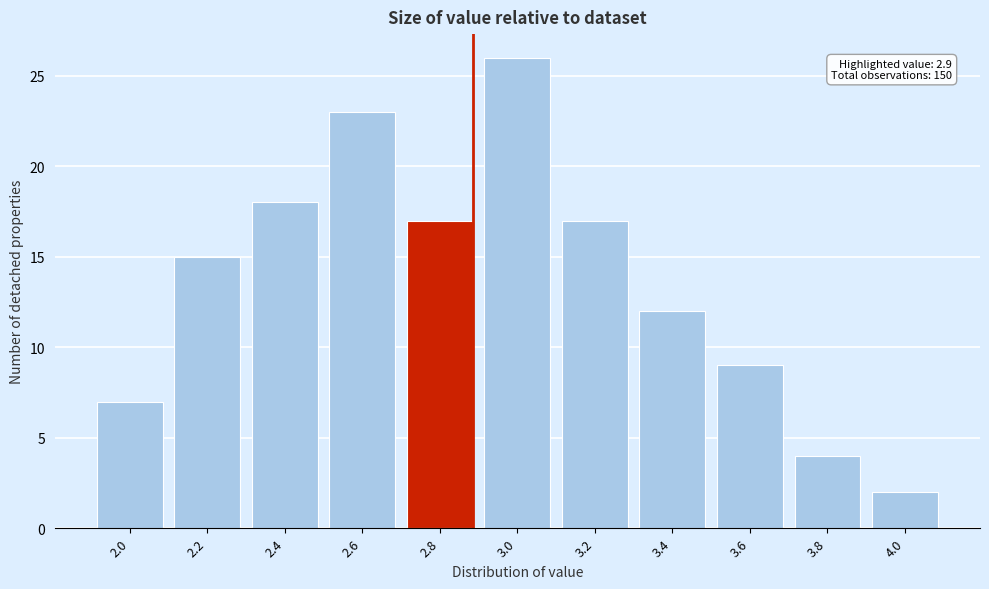

Reading left to right, what are all the values shown in this chart?

7	15	18	23	17	26	17	12	9	4	2